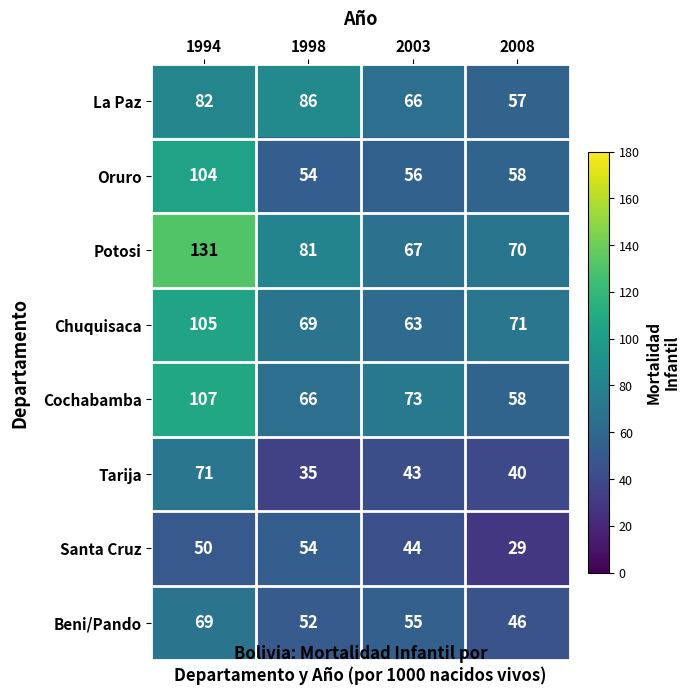

Where is Potosi nearest to the value 99?

1998